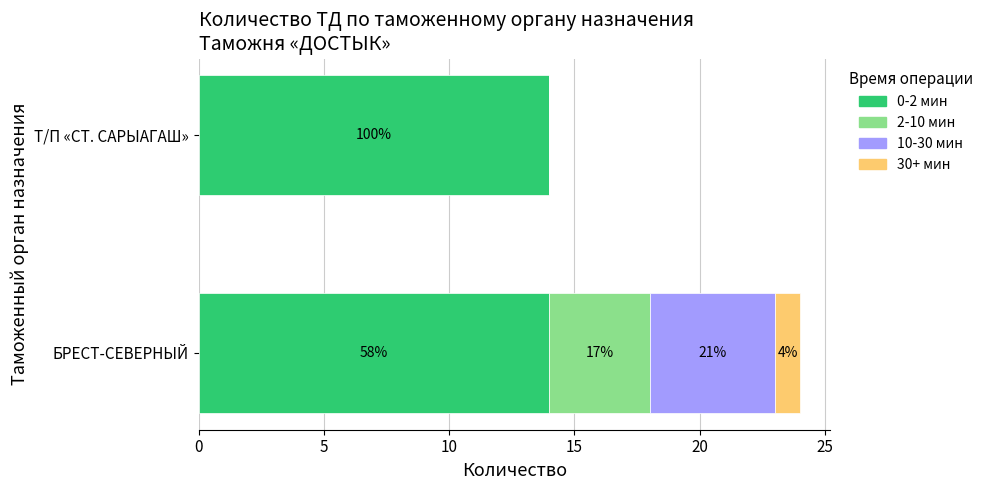

What are all the series names shown in the legend?

0-2 мин, 2-10 мин, 10-30 мин, 30+ мин